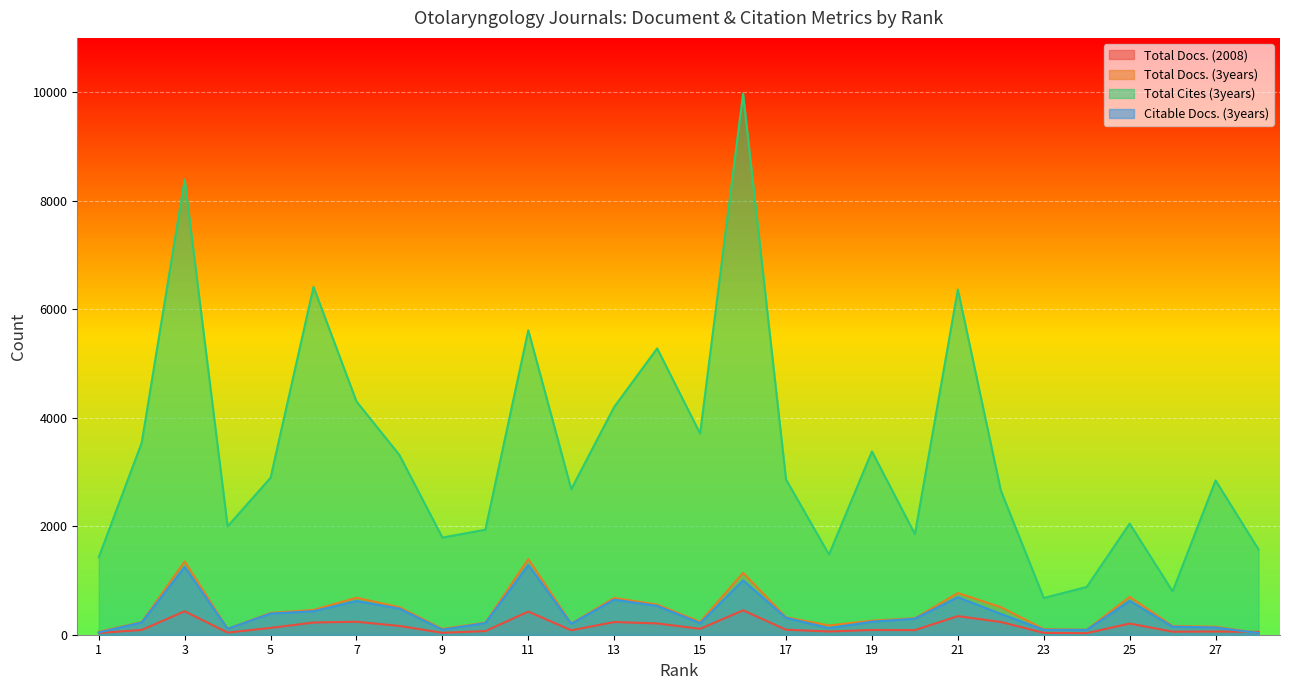

At which label is Total Docs. (3years) closest to 712?

25